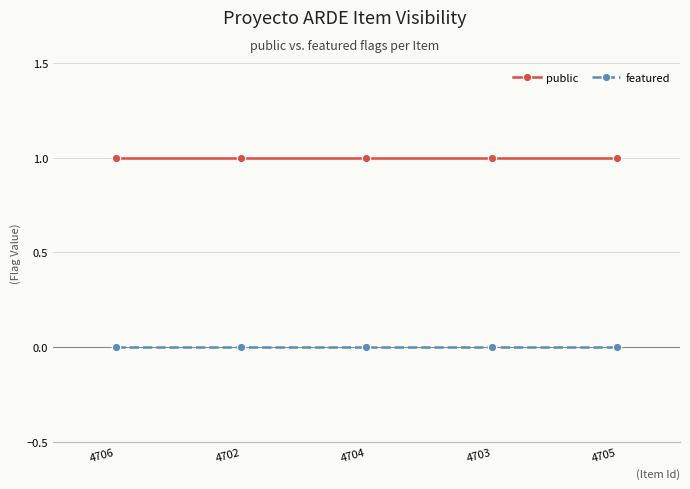

True or false: featured and public cross at least once.

False